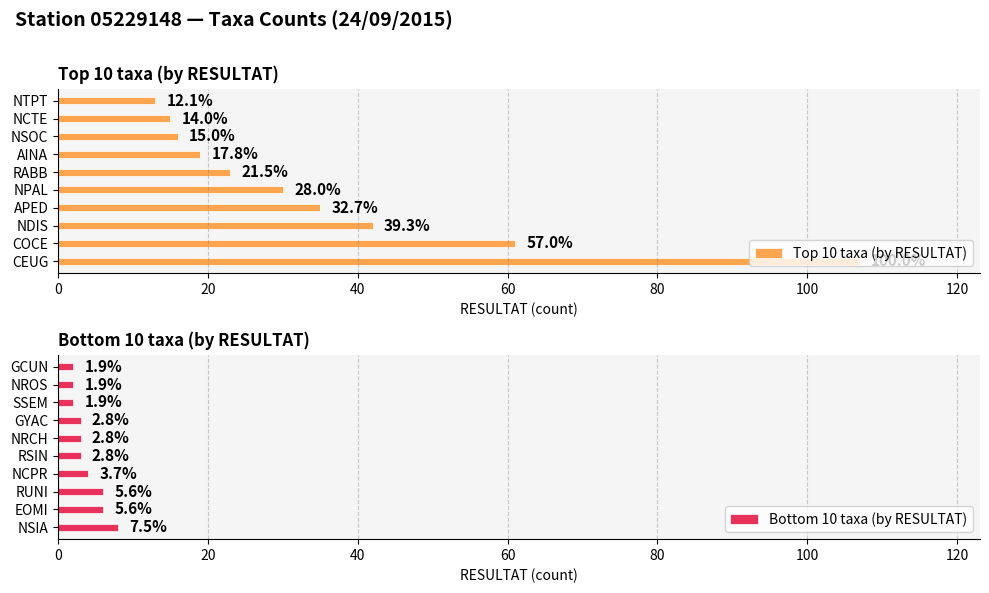

List the series in order of their peak value, lowest first.

Bottom 10 taxa (by RESULTAT), Top 10 taxa (by RESULTAT)